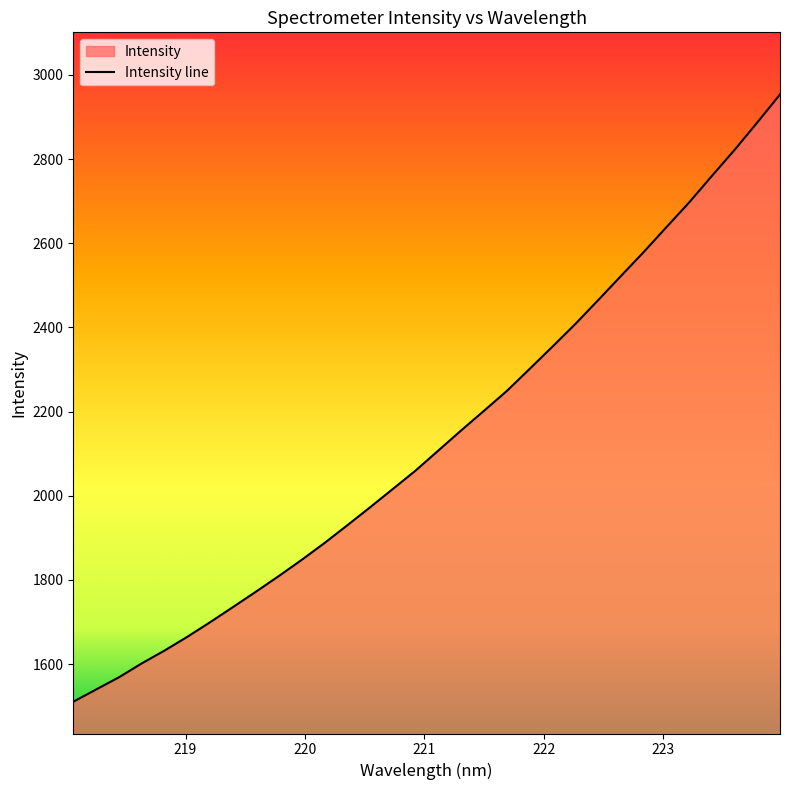

What is the difference between the maximum and minimum values?

1443.3